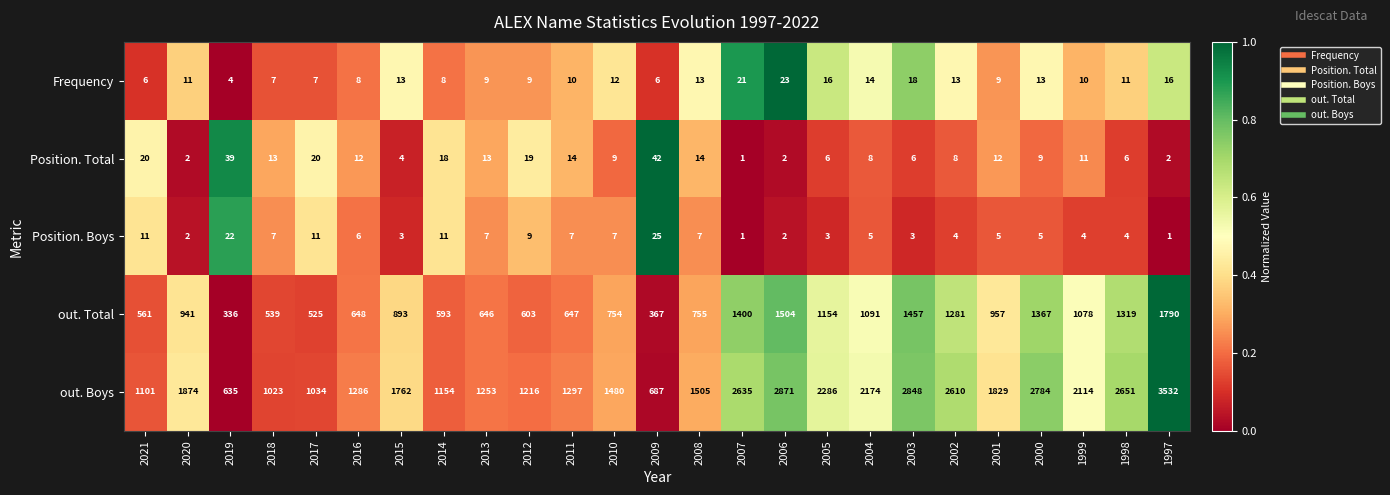

What is the total value across all series at 2015?

2675